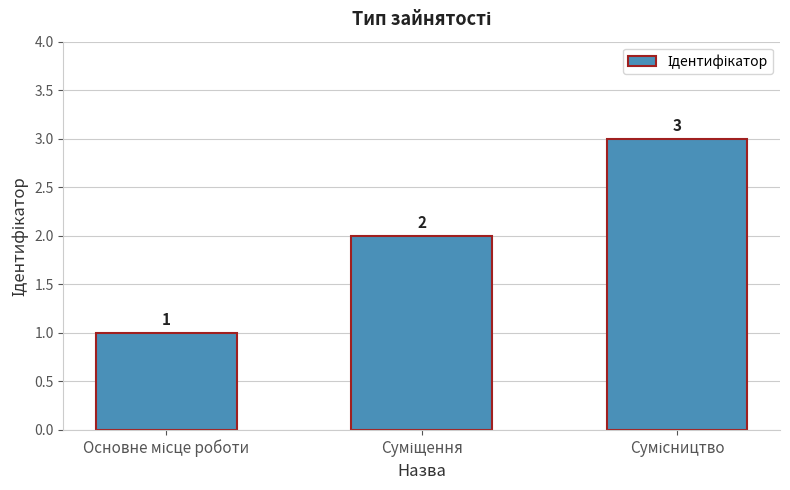

What is the greatest value displayed?

3